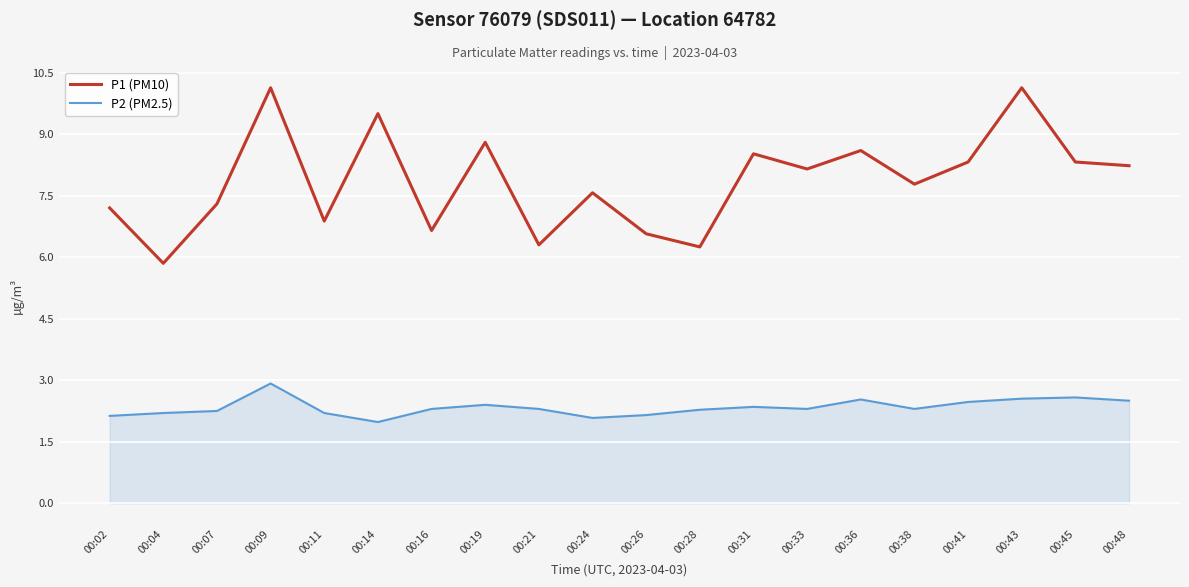

Which series has the largest total across all categories?

P1 (PM10)